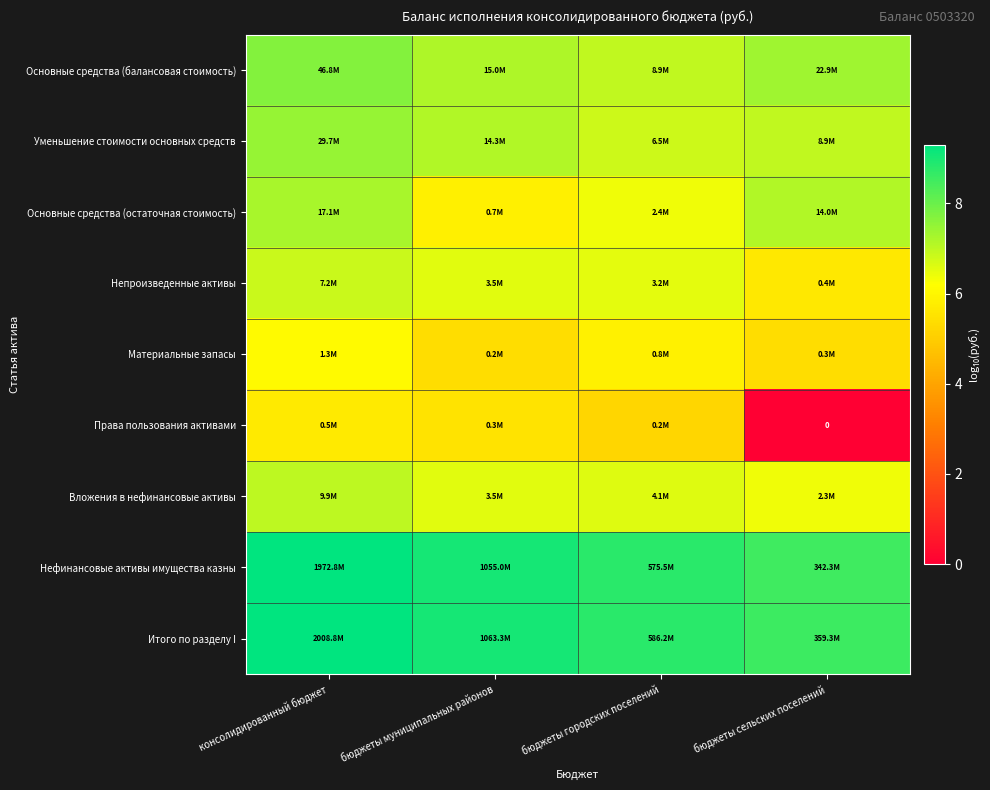

How many series are shown in this chart?

9